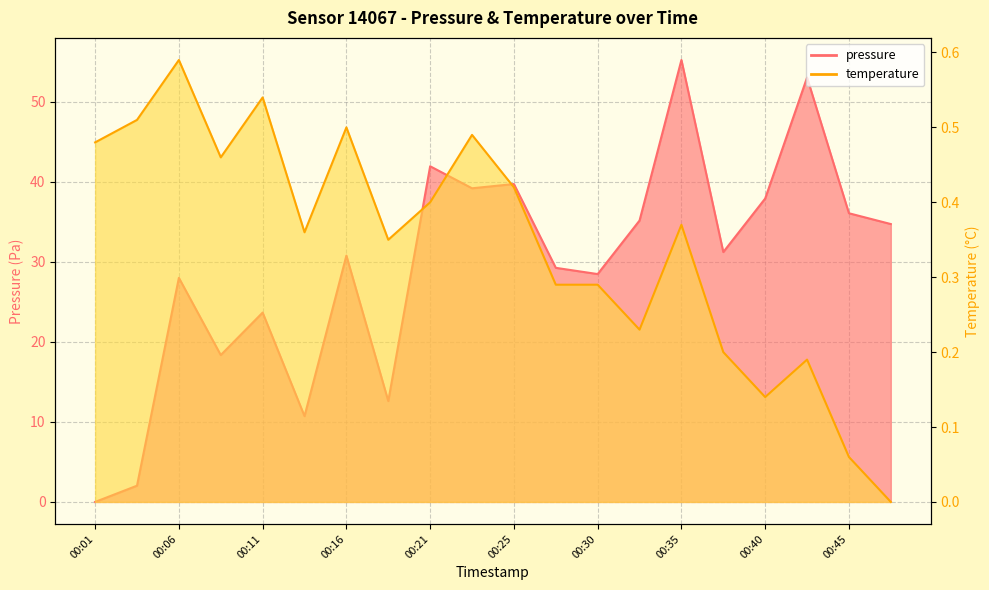

How many data points in temperature are above 0?

19